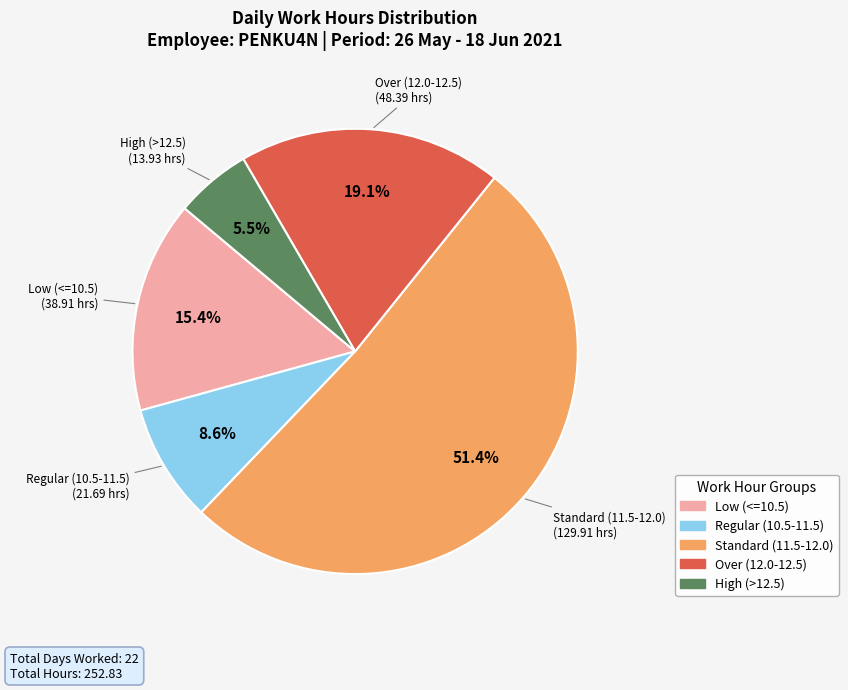

Is there a majority slice in this chart?

Yes